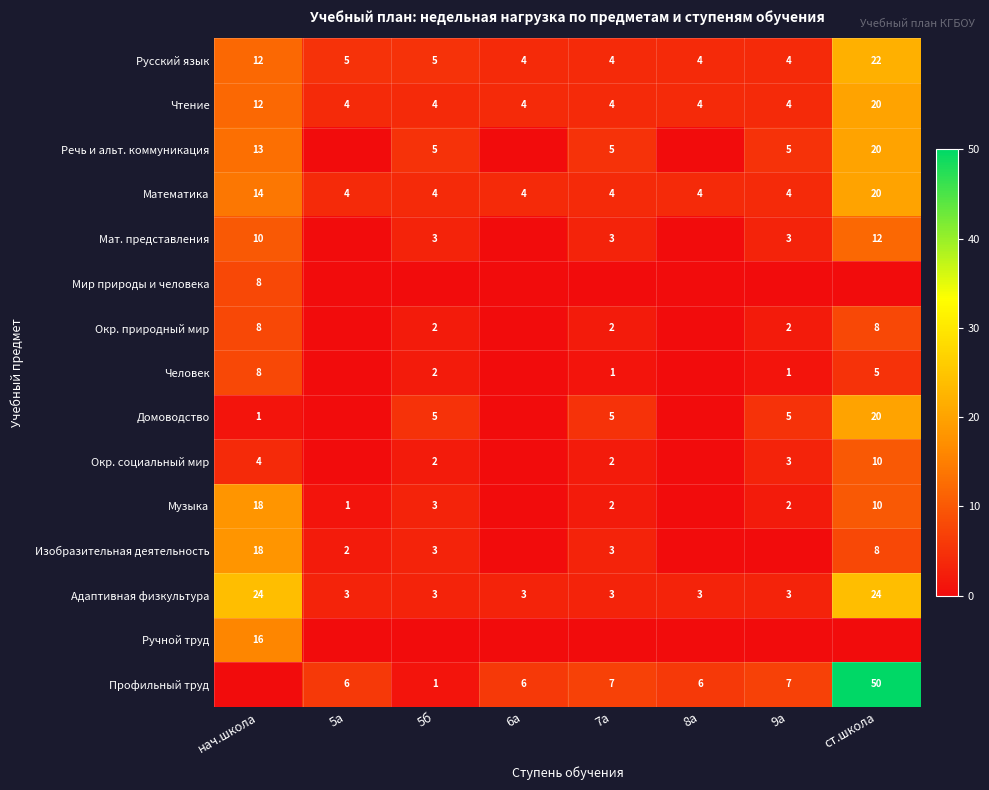

Which series has the widest spread of values?

Профильный труд